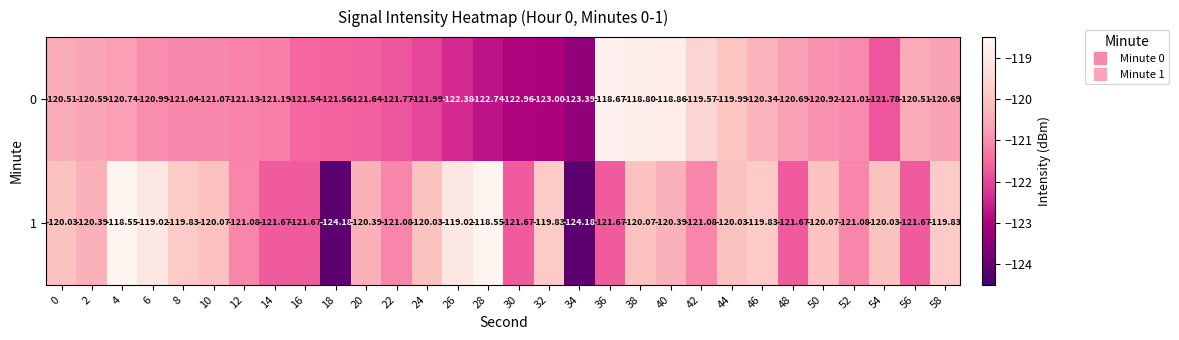

What is the total value across all series at 38?

-238.9